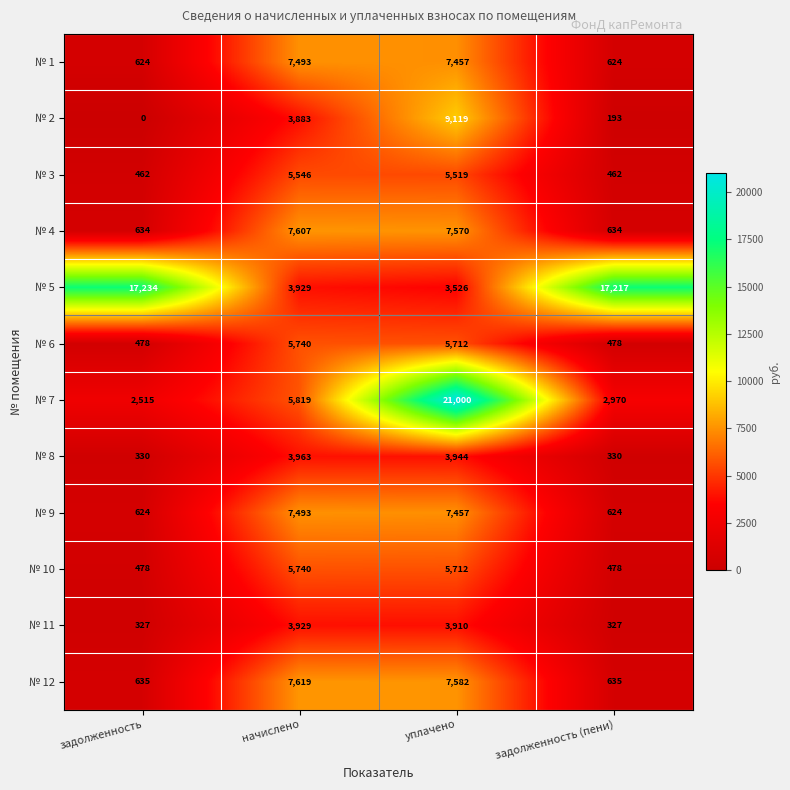

At which label does № 5 first exceed 17217?

задолженность